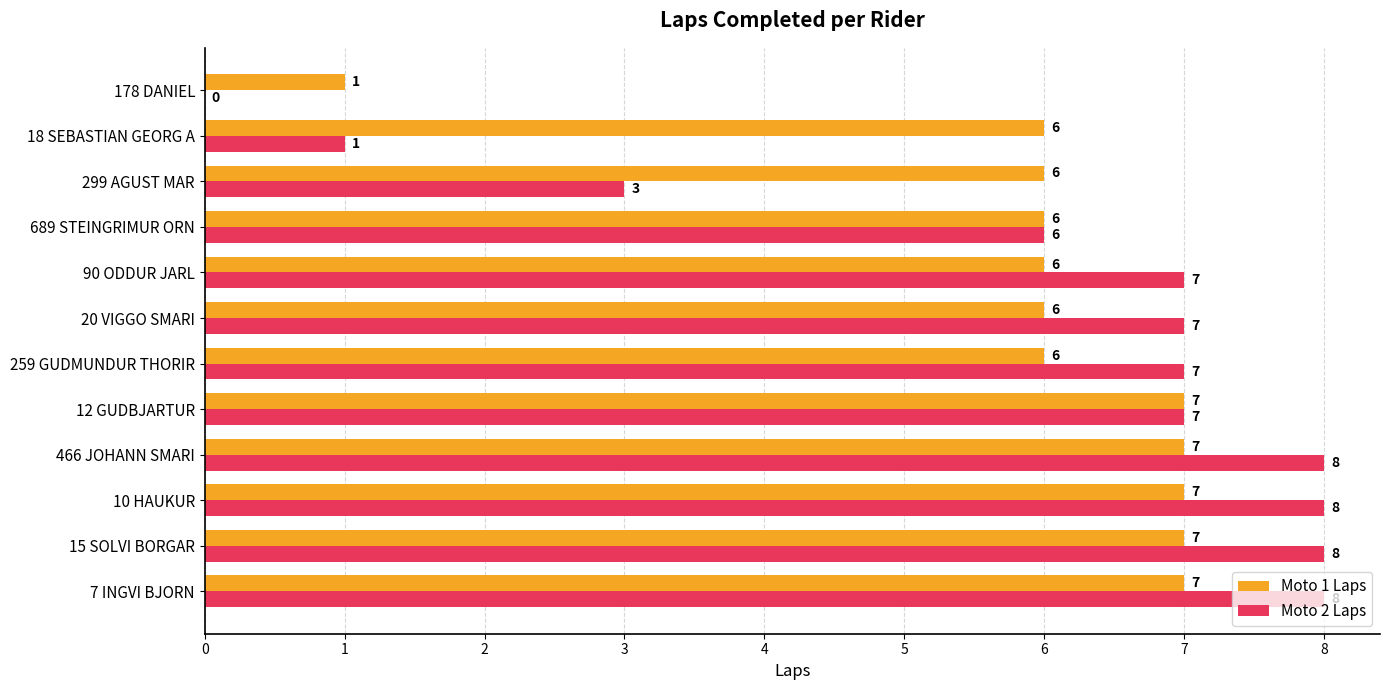

Which series has the largest total across all categories?

Moto 1 Laps